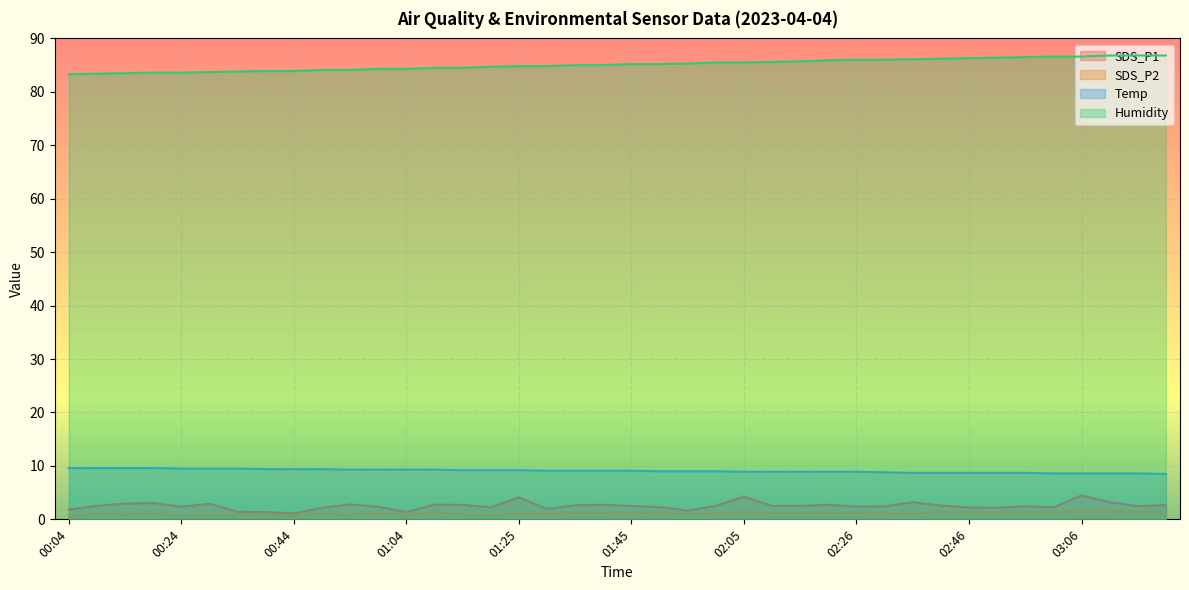

What is the label of the 21st point from the right?

01:40